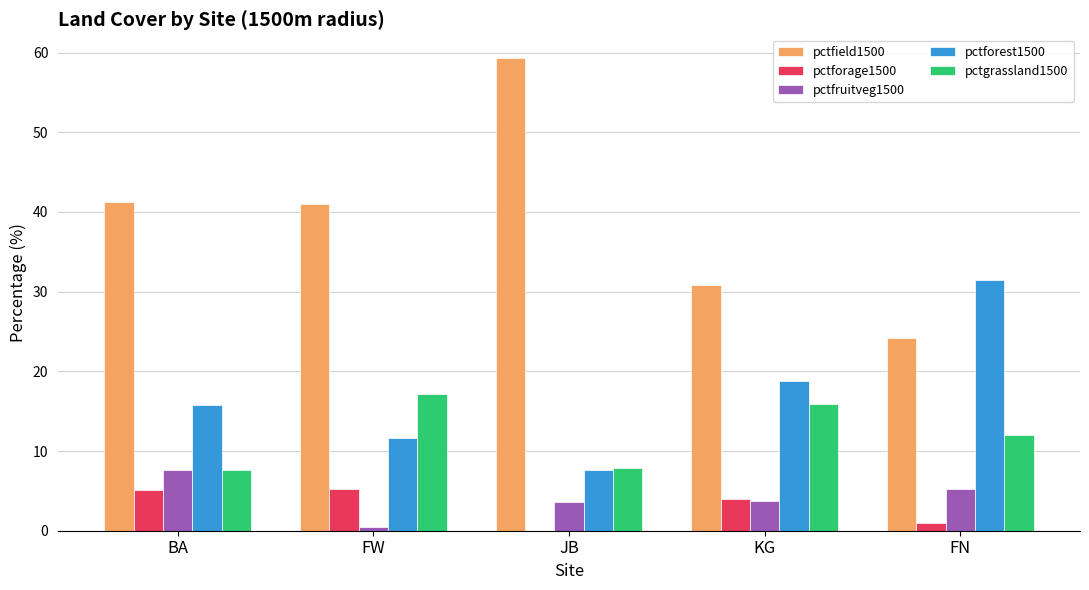

At which label does pctfruitveg1500 reach its peak?

BA